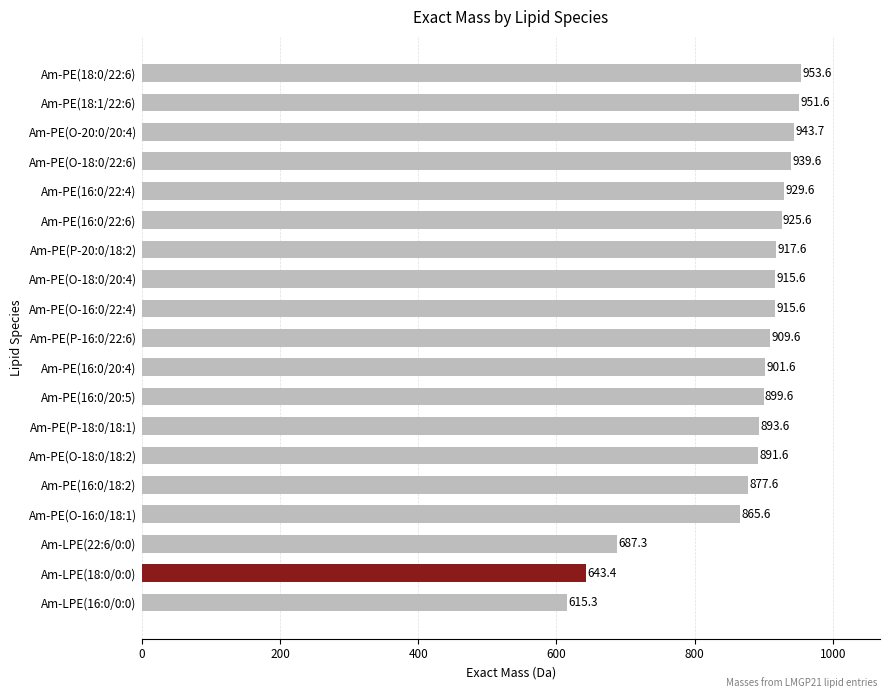

What is the maximum value shown in the chart?

953.6